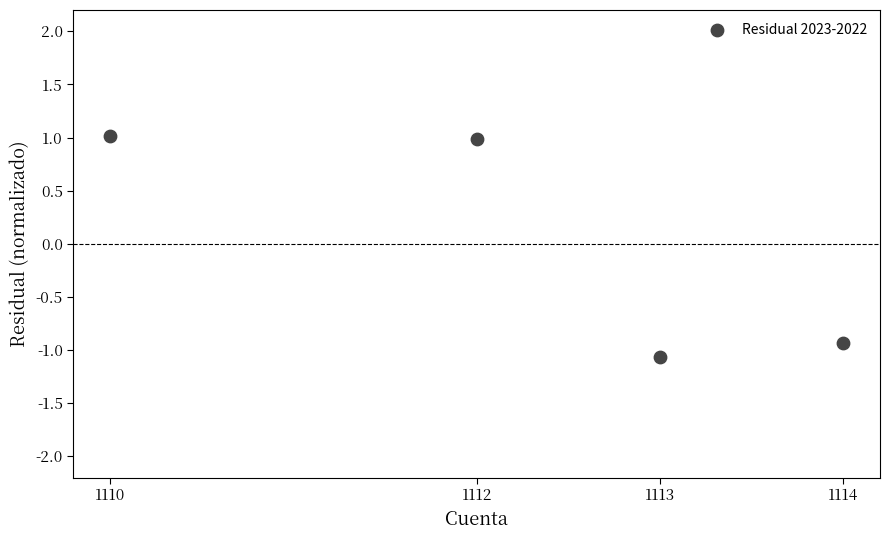

What Y value in the scatter plot is closest to 0?

-0.9